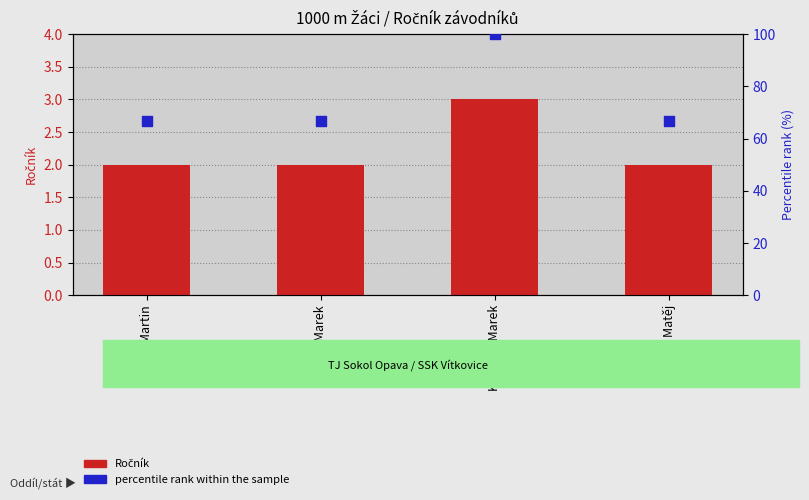

At how many categories does at least one series exceed 41?

4